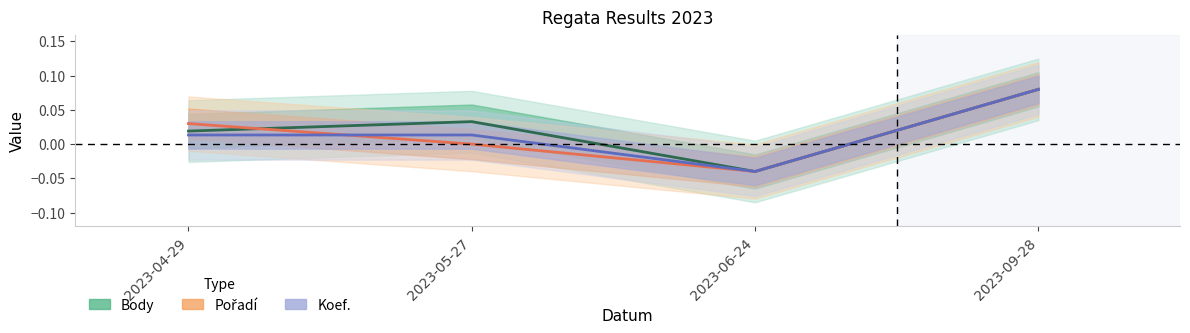

How many lines are shown in the chart?

3